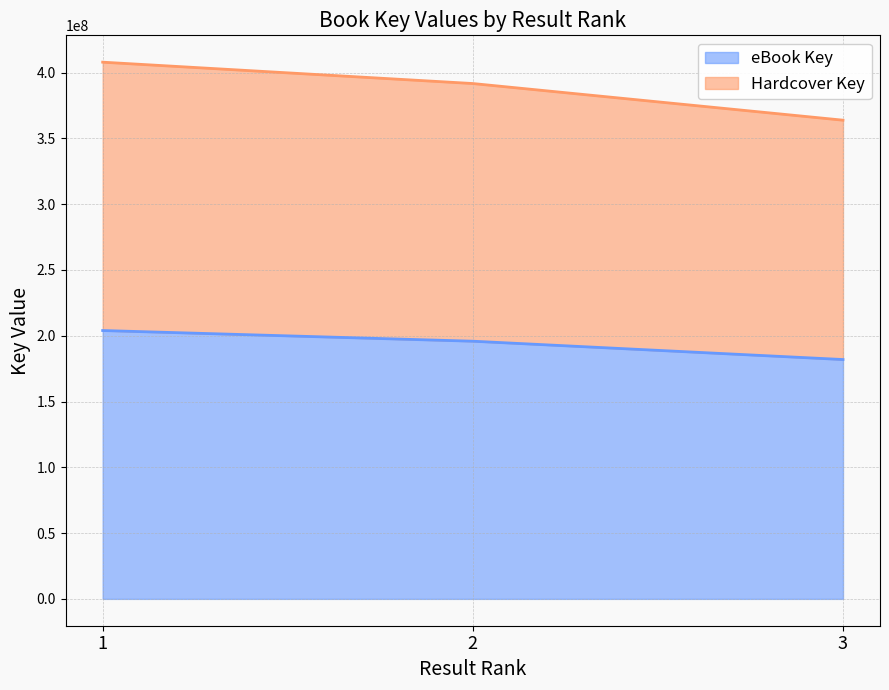

At which category is the sum across all series the highest?

1